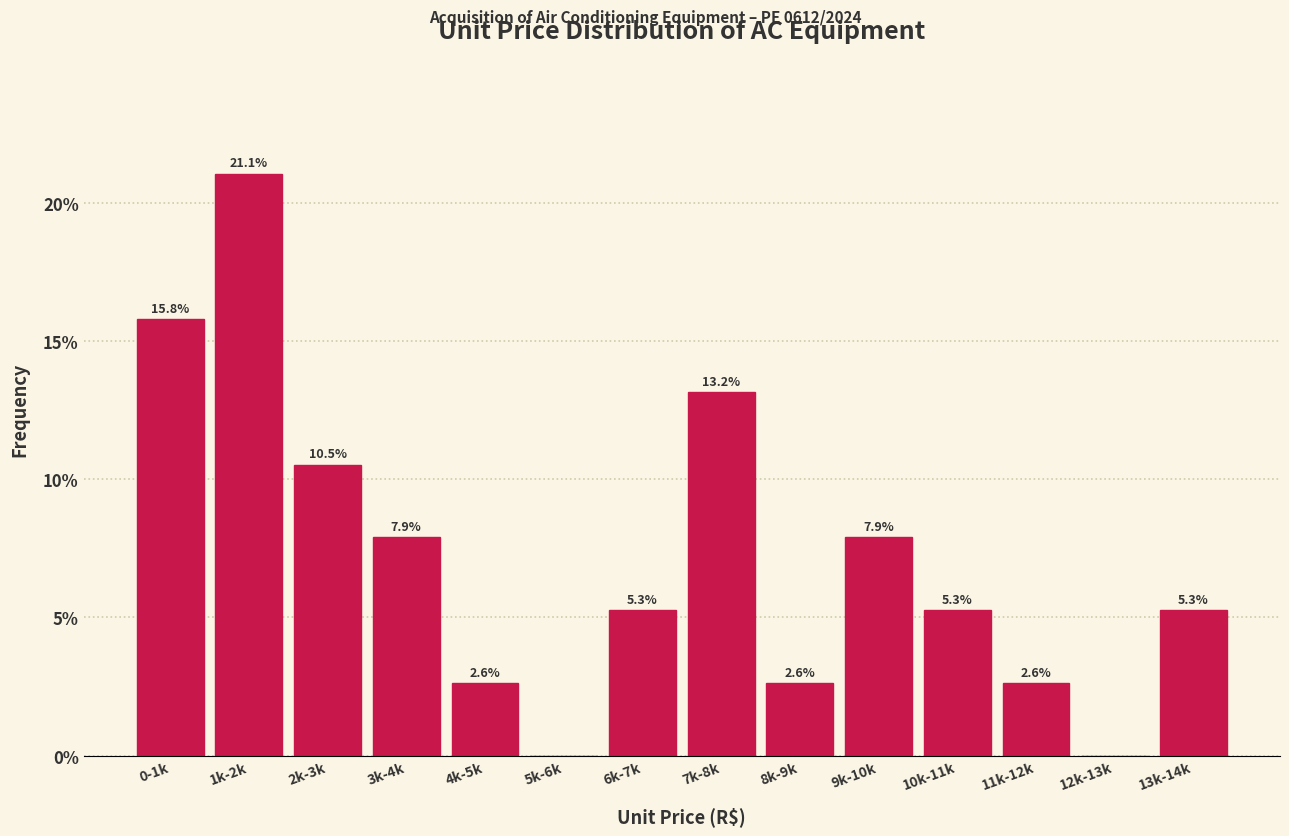

Reading left to right, extract all data points from this chart.

0-1k=15.8	1k-2k=21.1	2k-3k=10.5	3k-4k=7.9	4k-5k=2.6	5k-6k=0.0	6k-7k=5.3	7k-8k=13.2	8k-9k=2.6	9k-10k=7.9	10k-11k=5.3	11k-12k=2.6	12k-13k=0.0	13k-14k=5.3